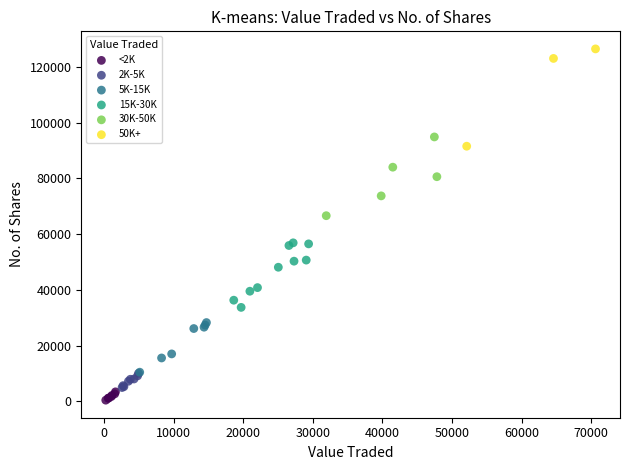

Which series reaches the minimum Y coordinate?

<2K